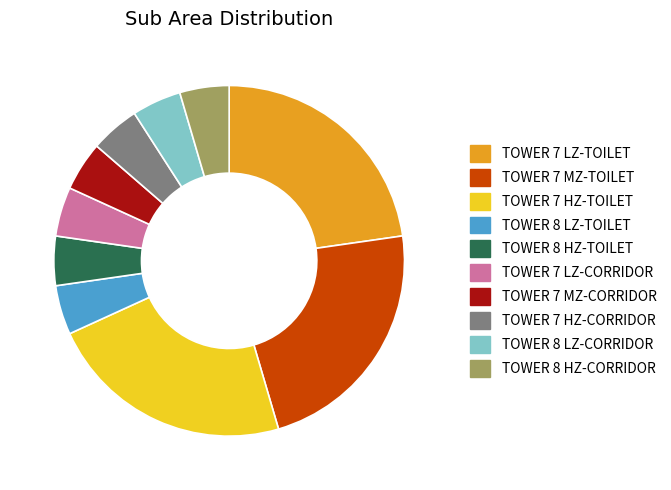

Which has a higher value, TOWER 7 LZ-TOILET or TOWER 8 HZ-TOILET?

TOWER 7 LZ-TOILET